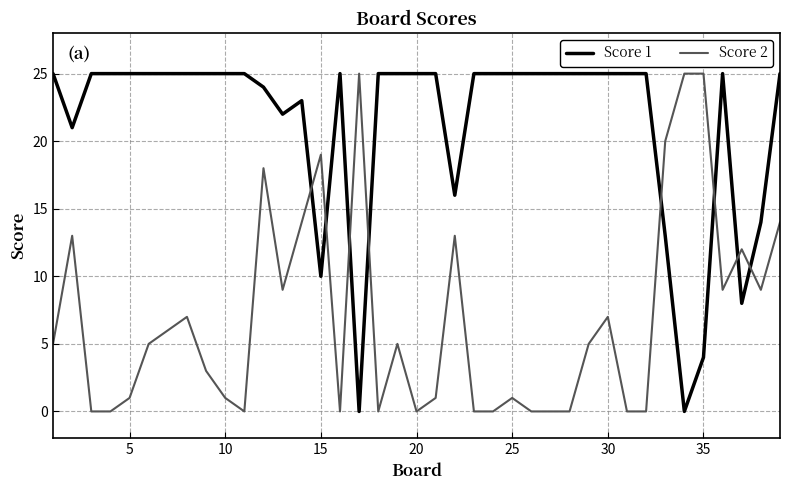

Reading right to left, list all the values displayed in this chart.

Score 1: 25	14	8	25	4	0	13	25	25	25	25	25	25	25	25	25	25	16	25	25	25	25	0	25	10	23	22	24	25	25	25	25	25	25	25	25	25	21	25
Score 2: 14	9	12	9	25	25	20	0	0	7	5	0	0	0	1	0	0	13	1	0	5	0	25	0	19	14	9	18	0	1	3	7	6	5	1	0	0	13	5